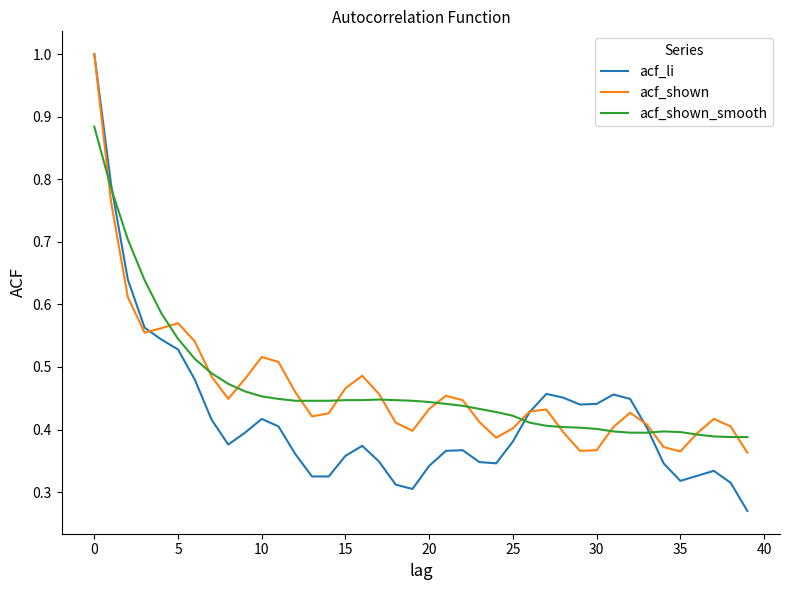

How many interior local peaks does the acf_li series have?

6